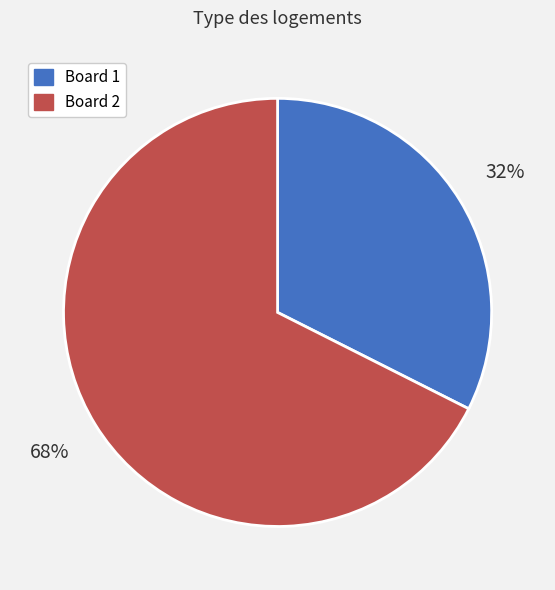

What is the largest slice in the pie chart?

Board 2